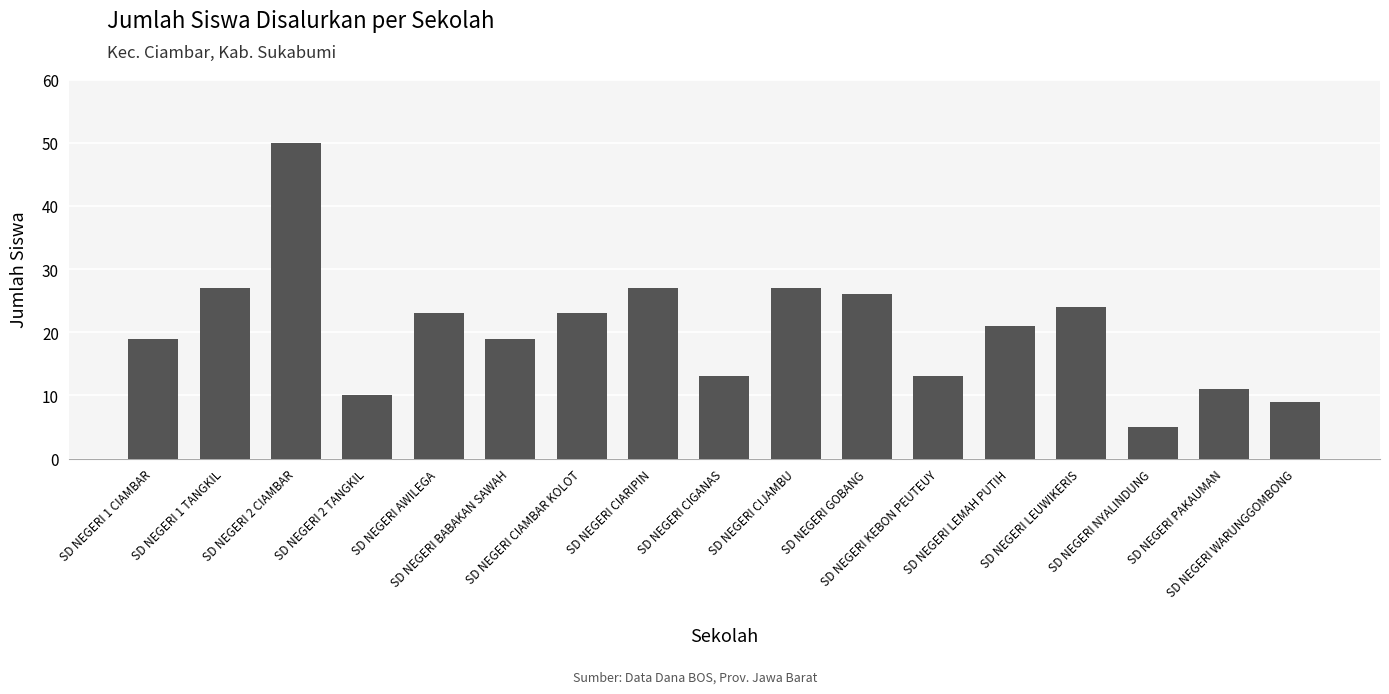

What is the value of the 2nd bar from the left?

27